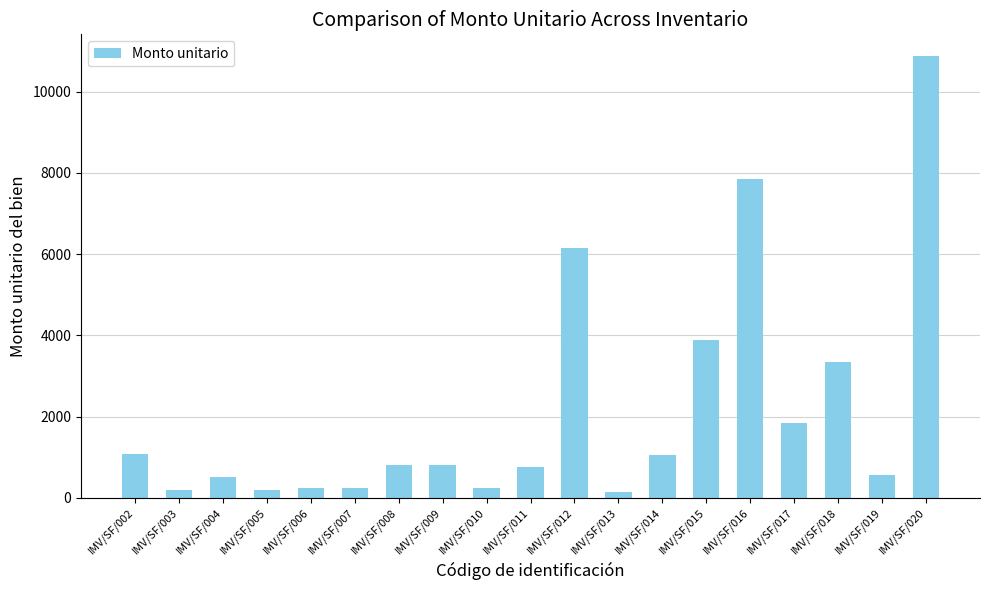

What is the sum of all values?

40789.6